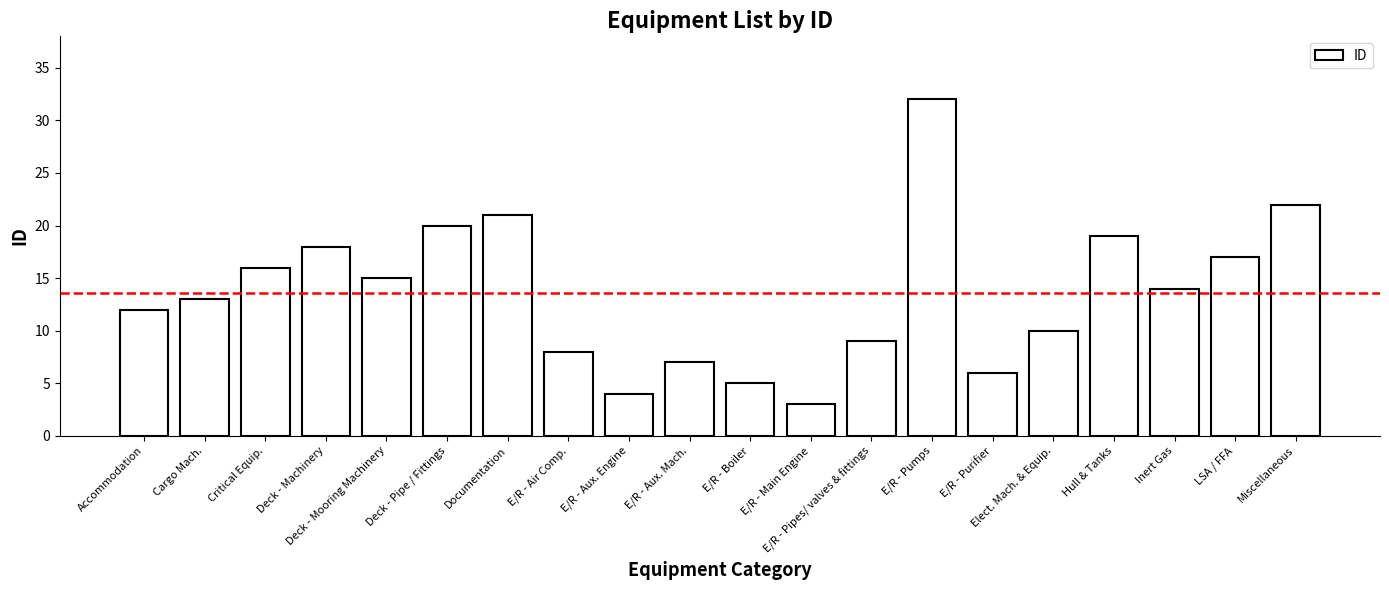

What is the sum of the values at Inert Gas and Documentation?

35